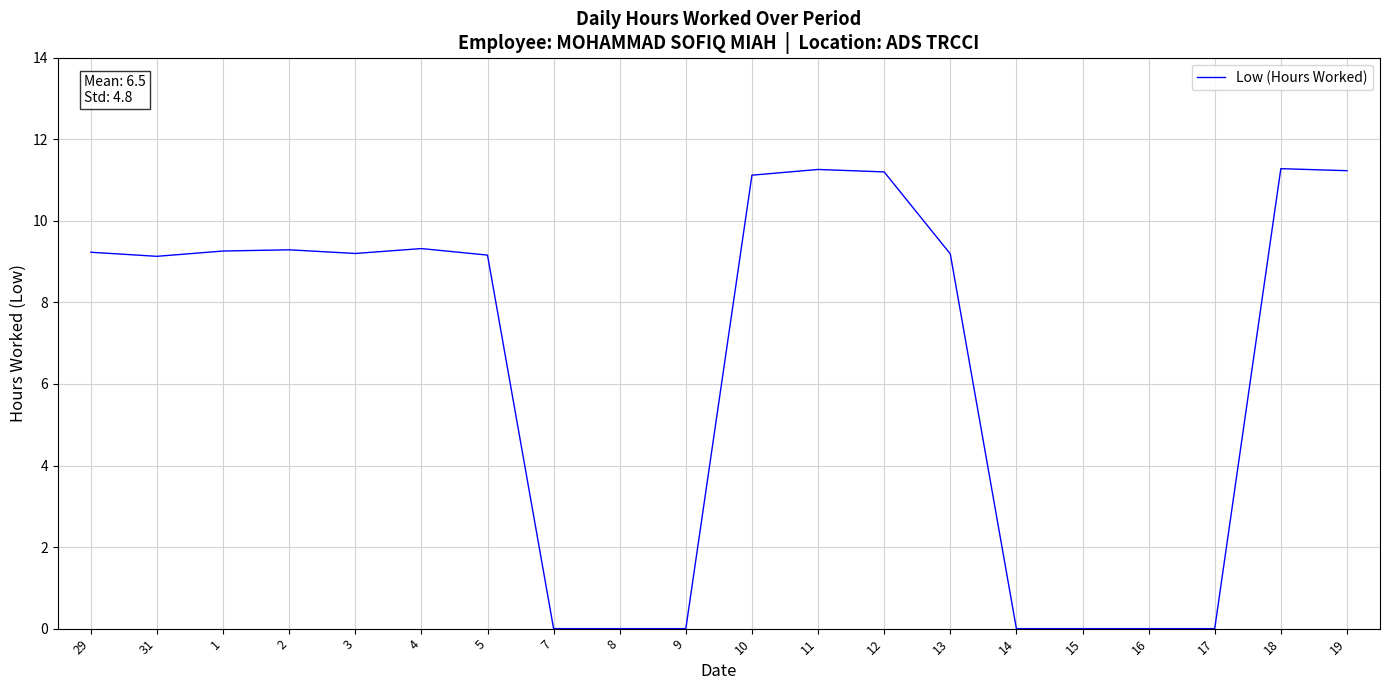

At which label does the data first exceed 9?

29